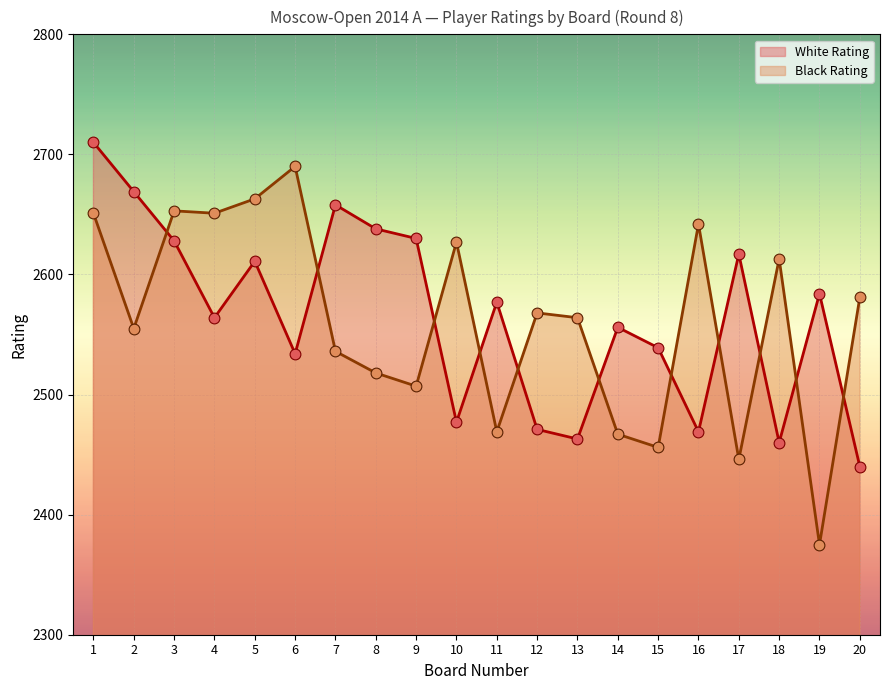

Which series has the largest total across all categories?

White Rating